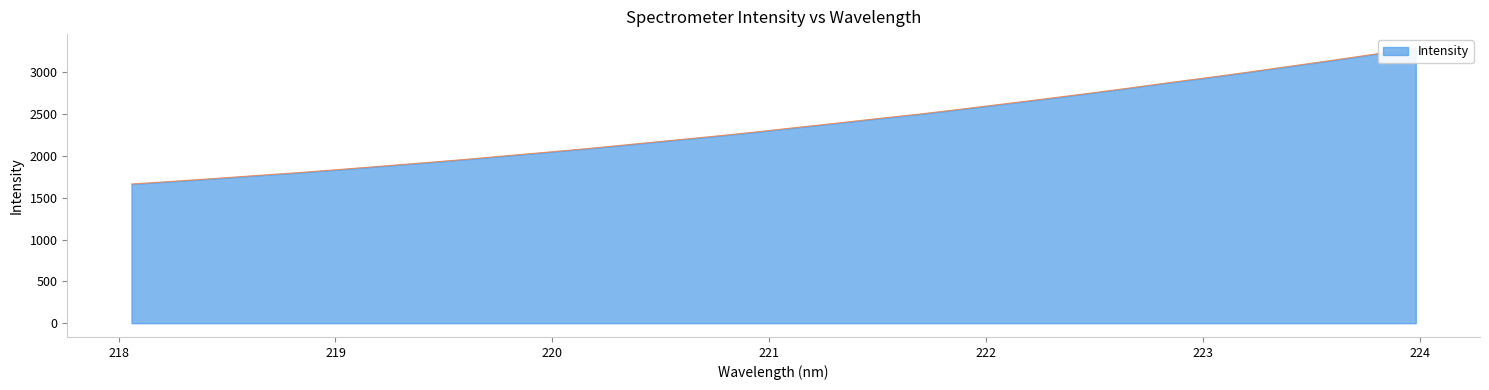

What is the minimum value shown in the chart?

1664.3